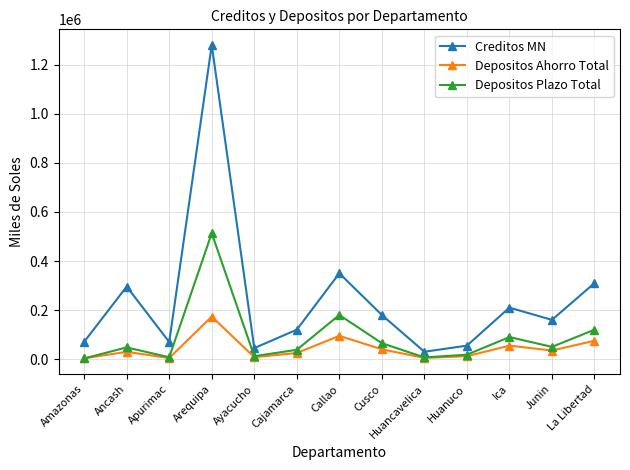

What is the average value of the Depositos Plazo Total series?

88593.4